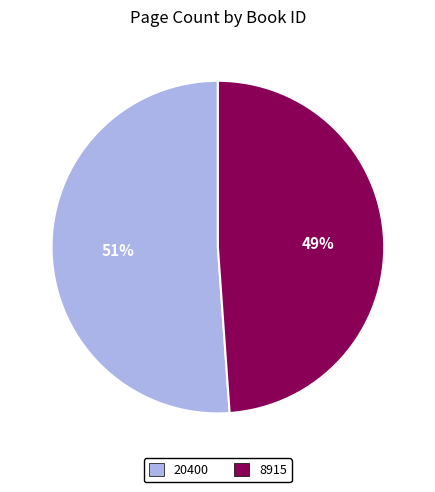

What is the smallest slice in the pie chart?

8915